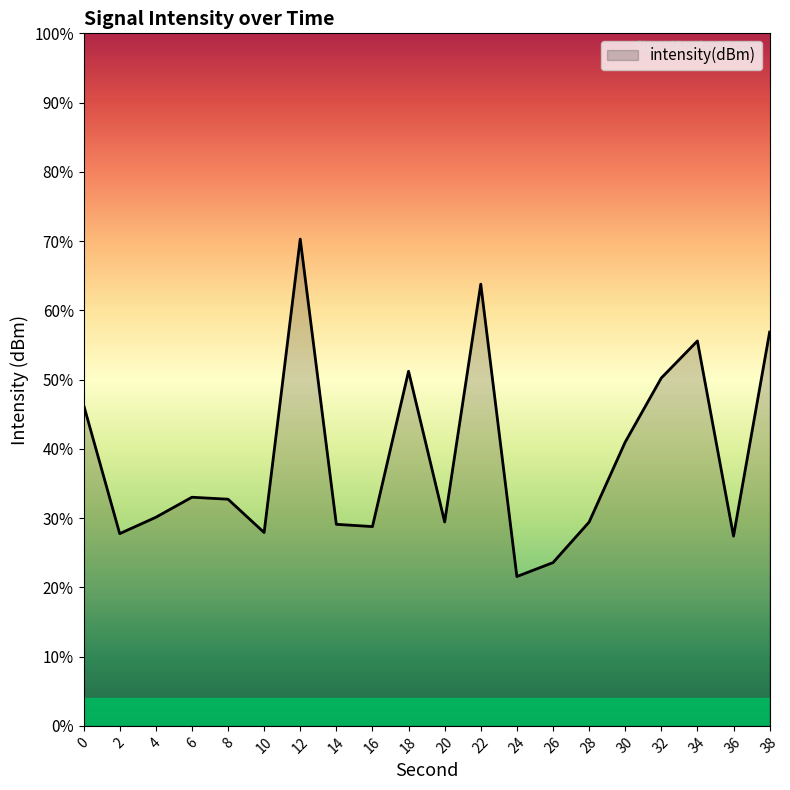

How many data points are above -128?

8